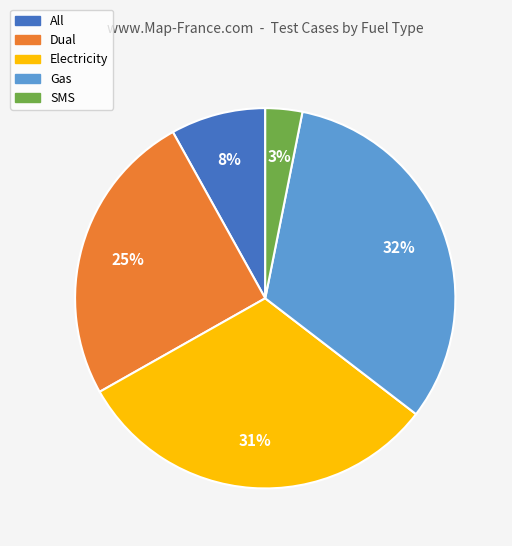

Is it true that Electricity is 46% of the pie?

False